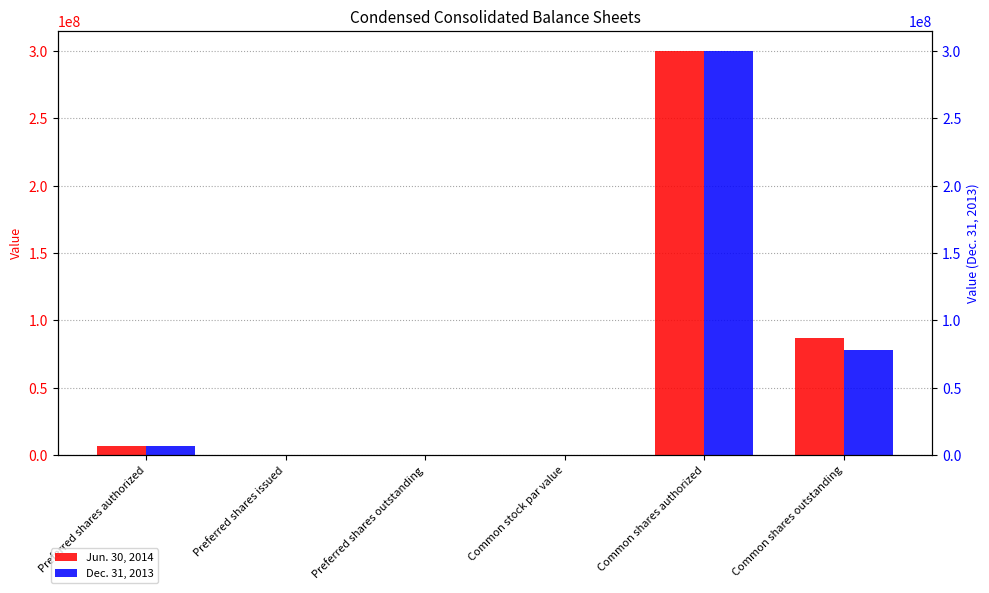

What is the label of the 1st bar from the right?

Common shares outstanding